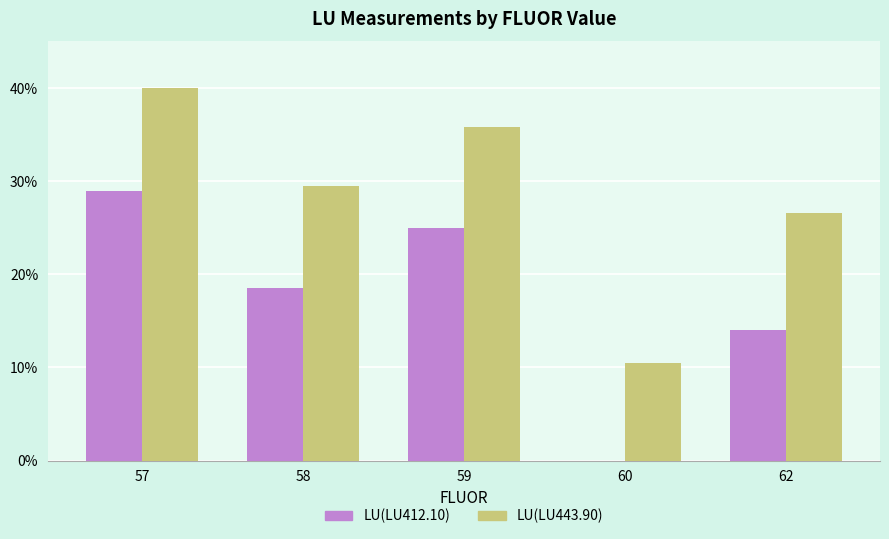

Reading left to right, transcribe all the data shown in this chart.

LU(LU412.10): 29.0	18.5	25.0	0.0	14.0
LU(LU443.90): 40.0	29.5	35.8	10.5	26.6